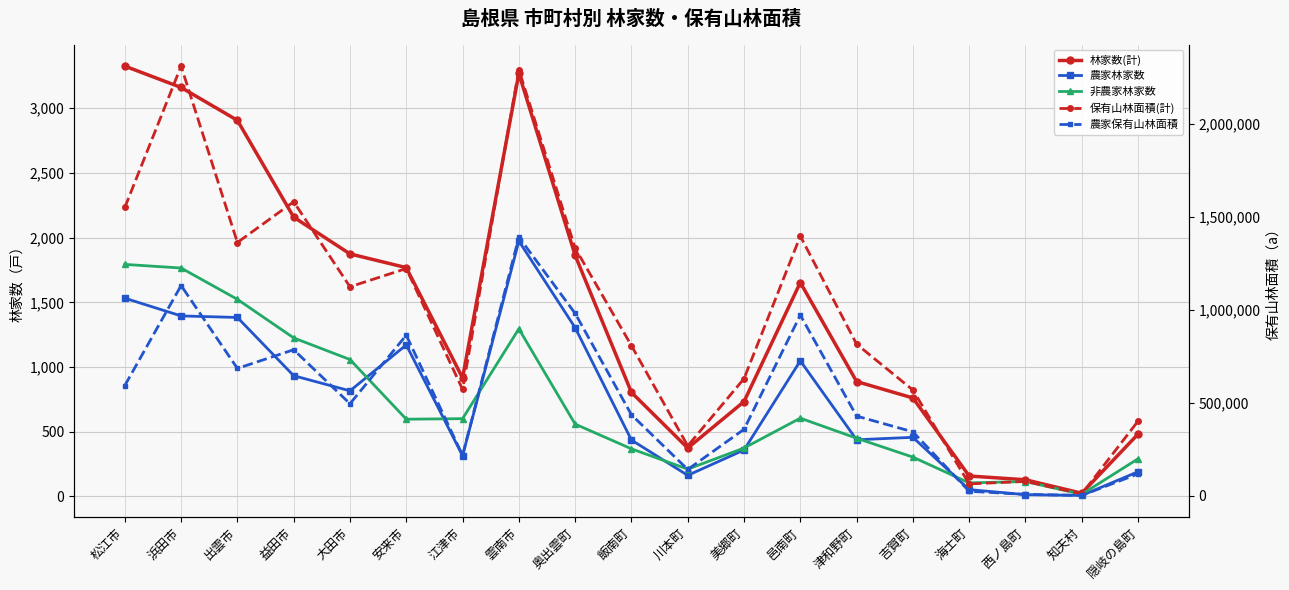

What are all the series names shown in the legend?

林家数(計), 農家林家数, 非農家林家数, 保有山林面積(計), 農家保有山林面積